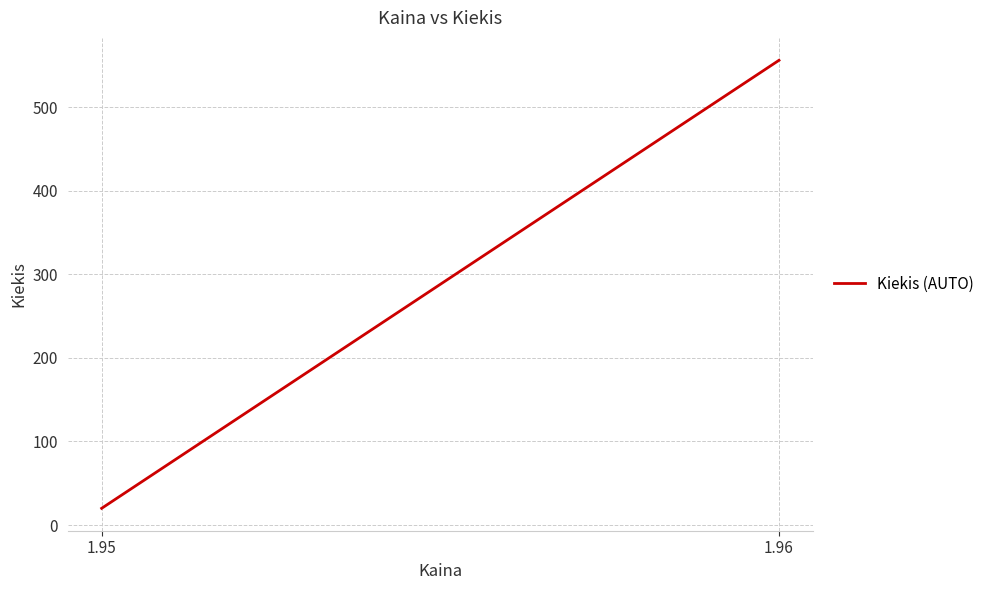

What is the sum of all values?

576